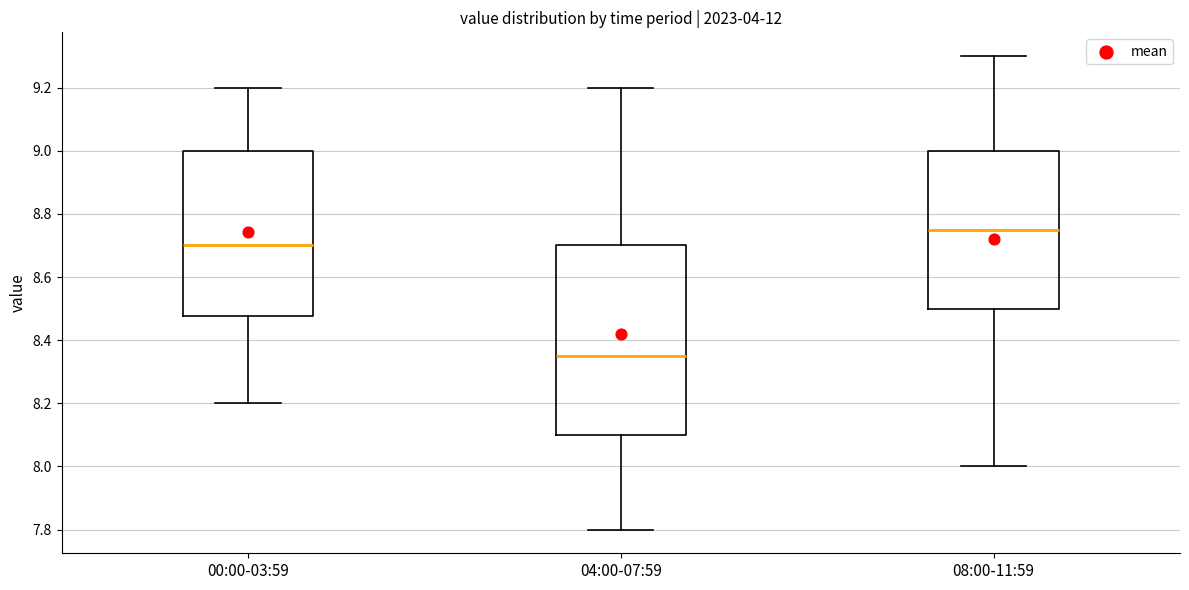

Reading left to right, read every box against the y-axis: the position of its median line, the range the box covers, and the ends of its whiskers. The values are not printed on the chart, so give them approximately, as read against the axis.

00:00-03:59: median 8.70, box 8.48 to 9.00, whiskers 8.20 to 9.20
04:00-07:59: median 8.36, box 8.10 to 8.70, whiskers 7.80 to 9.20
08:00-11:59: median 8.76, box 8.50 to 9.00, whiskers 8.00 to 9.30